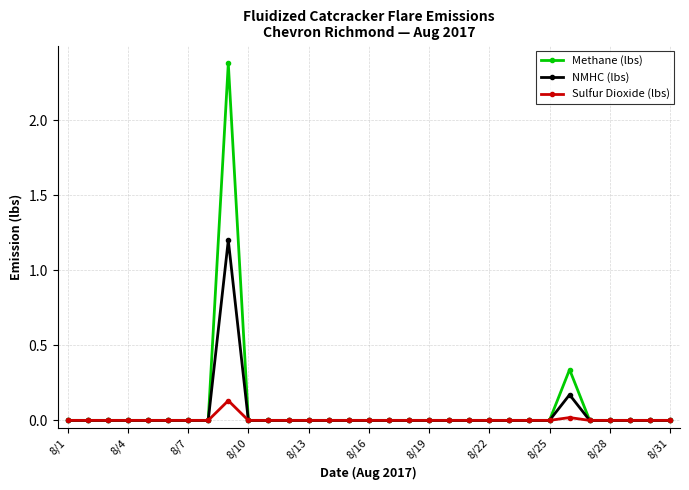

How many data points does each series have?

31